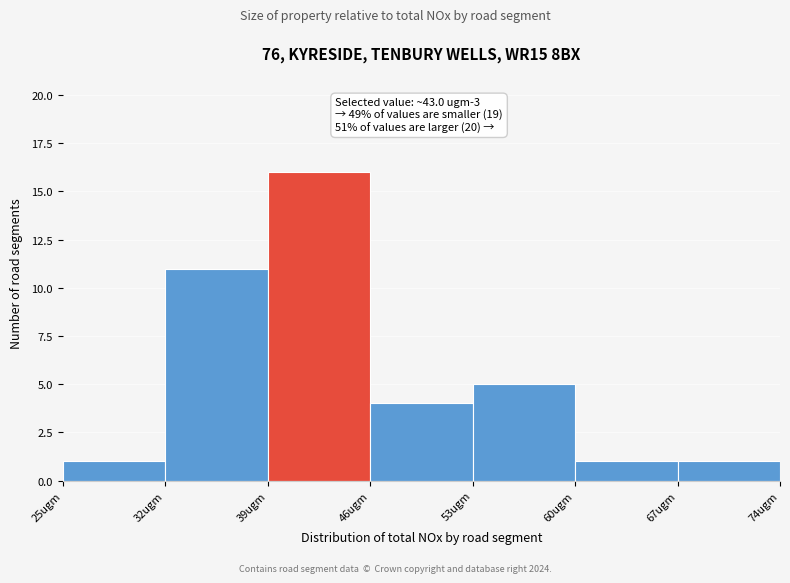

Over which range of the x-axis is the bar tallest?

39 to 46